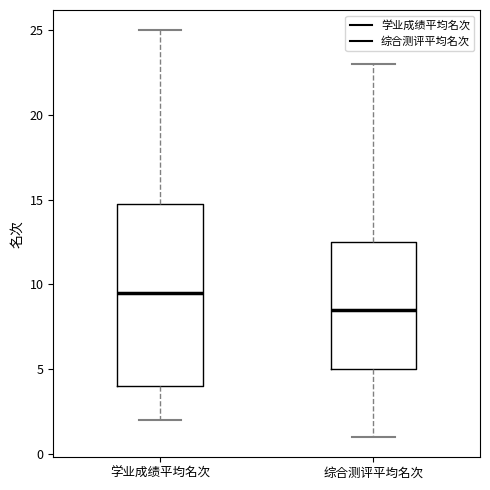

Where does the upper whisker of the box for 学业成绩平均名次 end on the y-axis? The values are not printed on the chart, so give them approximately, as read against the axis.

25.0